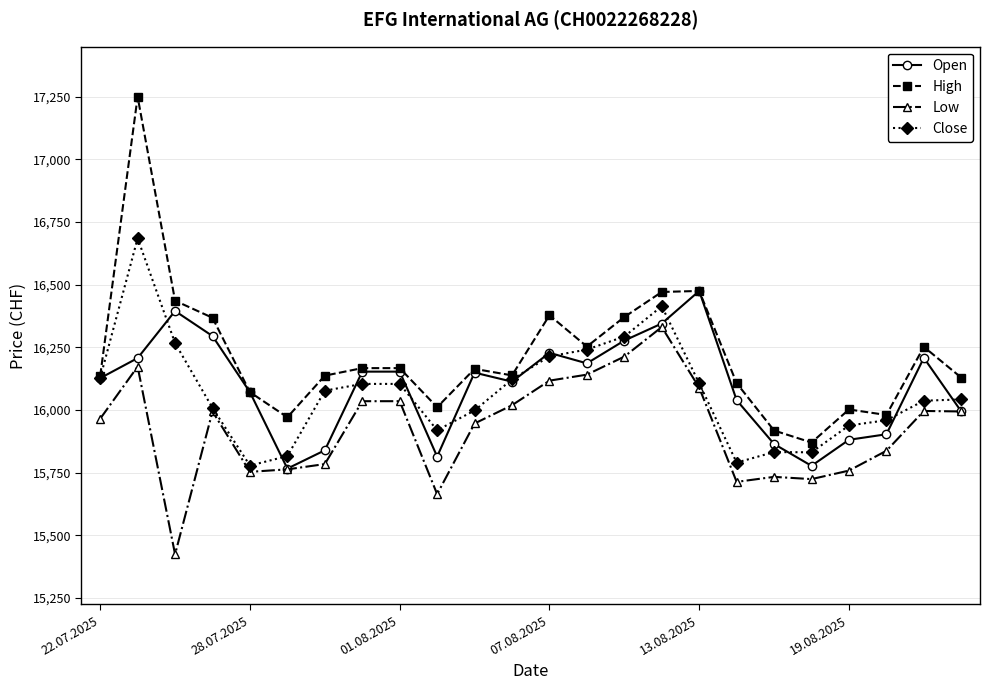

Rank the series by their maximum value, from lowest to highest.

Low, Open, Close, High